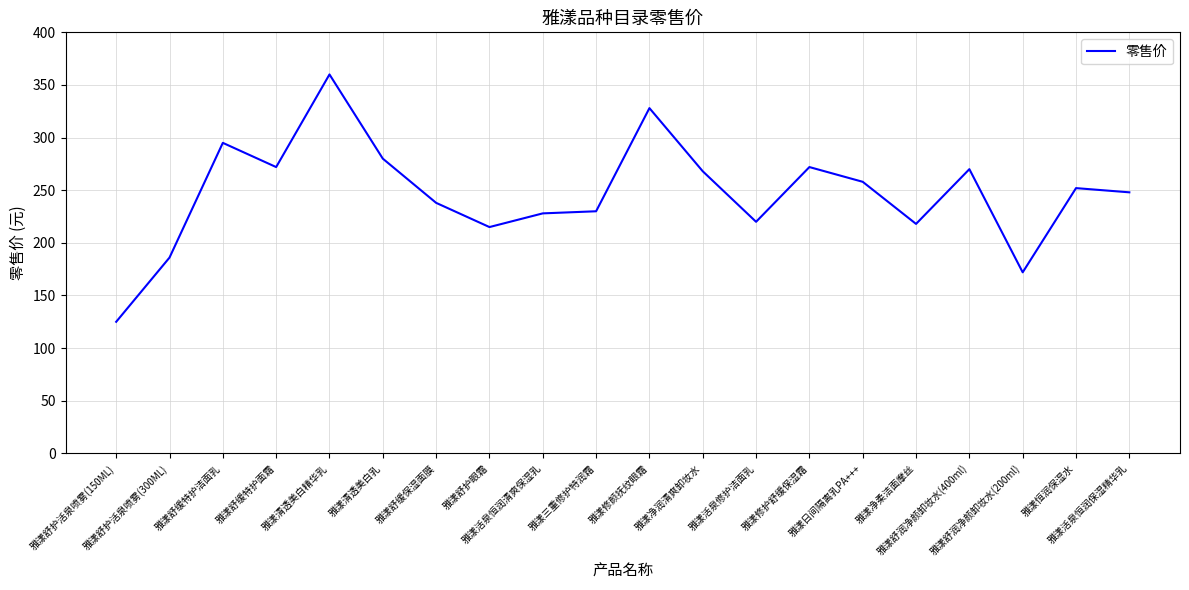

Reading left to right, transcribe all the data shown in this chart.

125	186	295	272	360	280	238	215	228	230	328	268	220	272	258	218	270	172	252	248